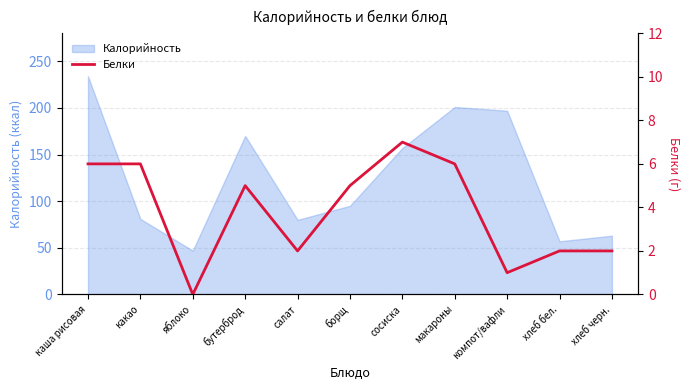

At which category does the chart reach its minimum across all series?

яблоко